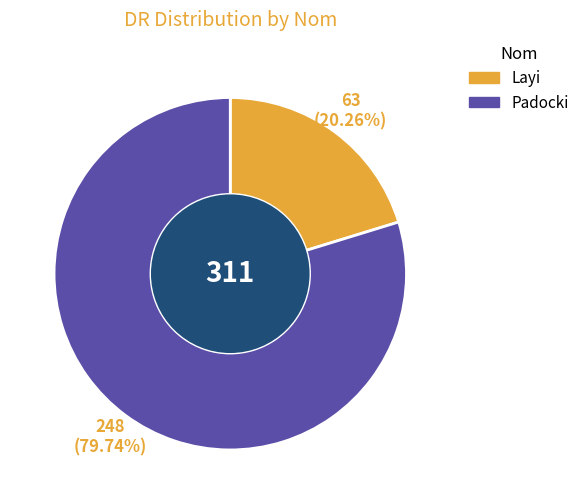

Which has a higher value, Layi or Padocki?

Padocki